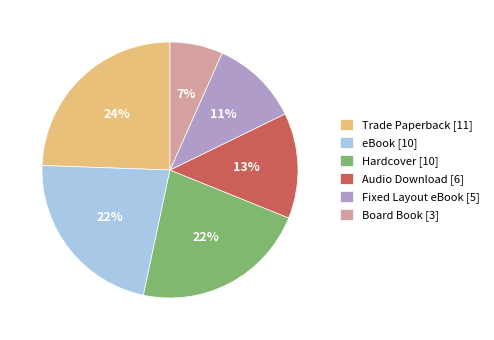

True or false: eBook [10] accounts for 9% of the total.

False